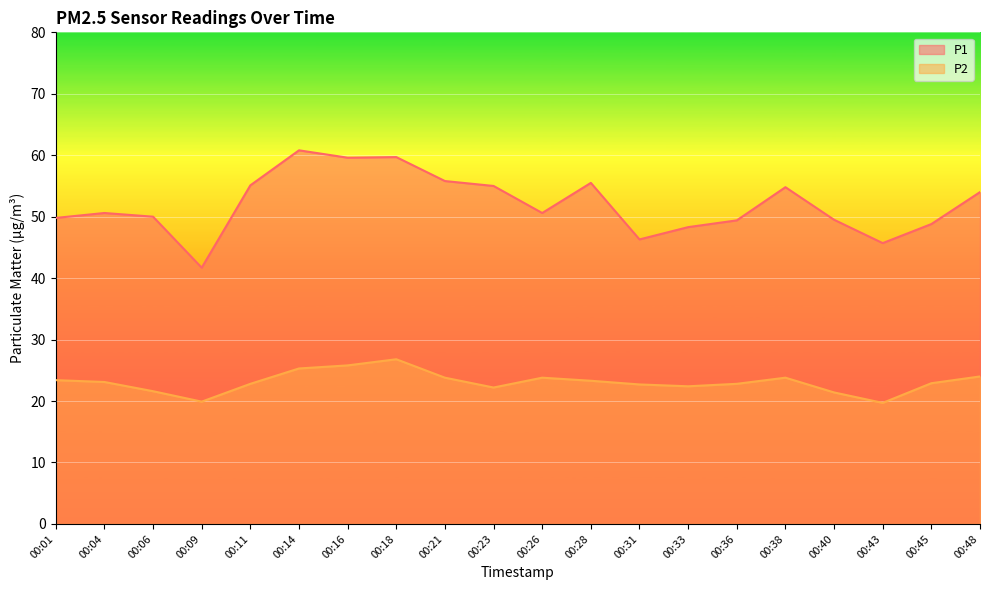

How many lines are shown in the chart?

2